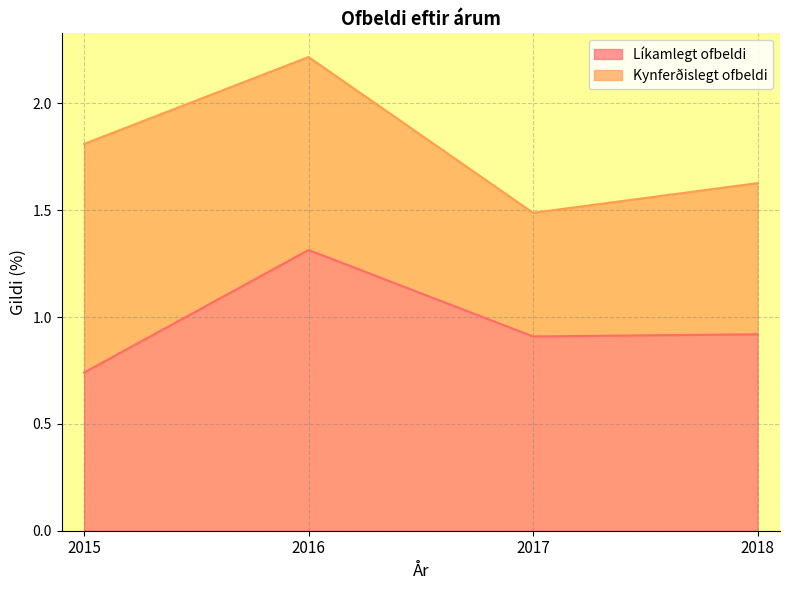

List the labels in order of value, largest first.

2016, 2018, 2017, 2015